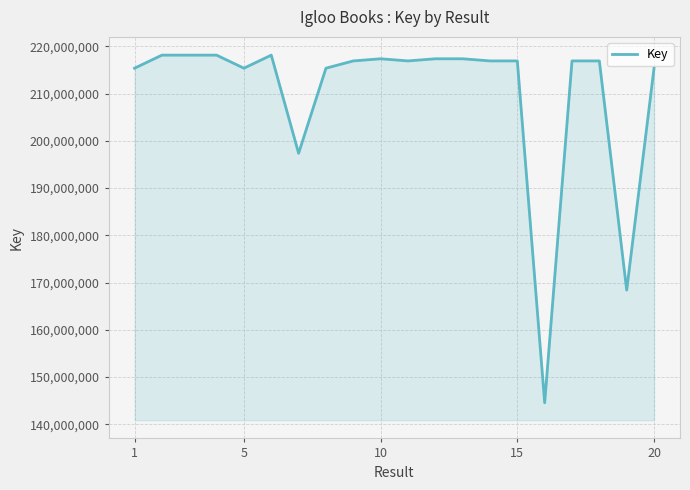

How many lines are shown in the chart?

1